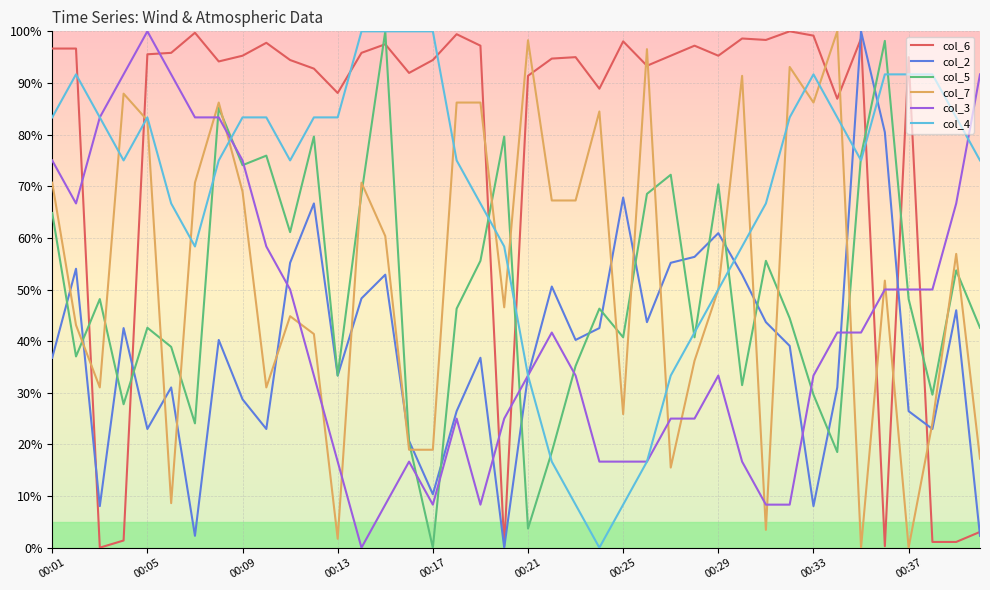

Which series has the largest total across all categories?

col_6